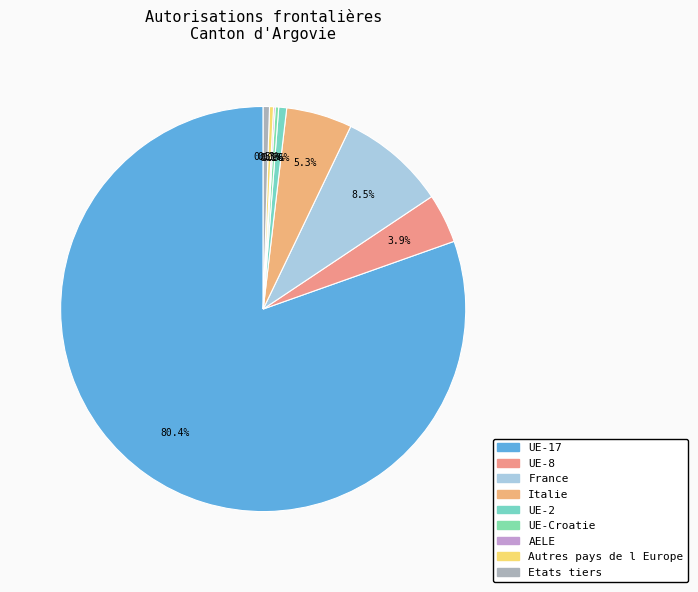

How many segments does this pie chart have?

9